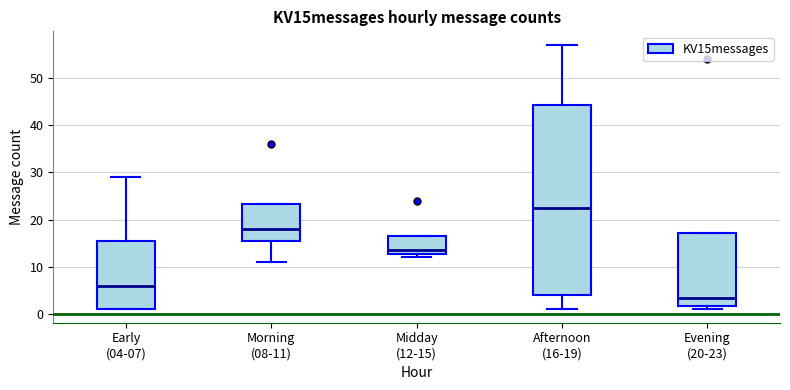

Reading left to right, read every box against the y-axis: the position of its median line, the range the box covers, and the ends of its whiskers. The values are not printed on the chart, so give them approximately, as read against the axis.

Early (04-07): median 6, box 1 to 16, whiskers 1 to 29
Morning (08-11): median 18, box 16 to 23, whiskers 11 to 23
Midday (12-15): median 14, box 13 to 17, whiskers 12 to 17
Afternoon (16-19): median 23, box 4 to 44, whiskers 1 to 57
Evening (20-23): median 4, box 2 to 17, whiskers 1 to 17